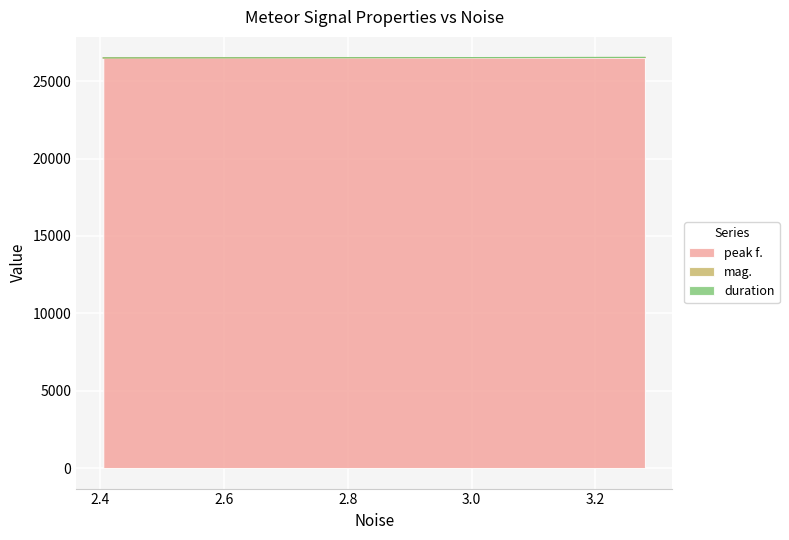

What are all the series names shown in the legend?

peak f., mag., duration